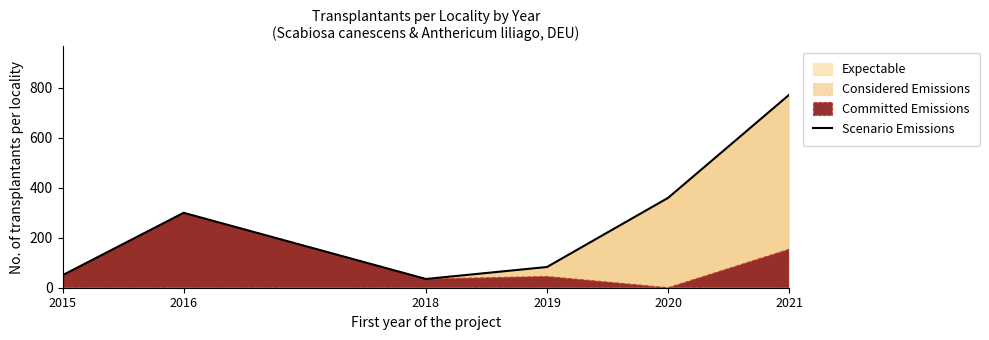

Where is the first local minimum?

2018